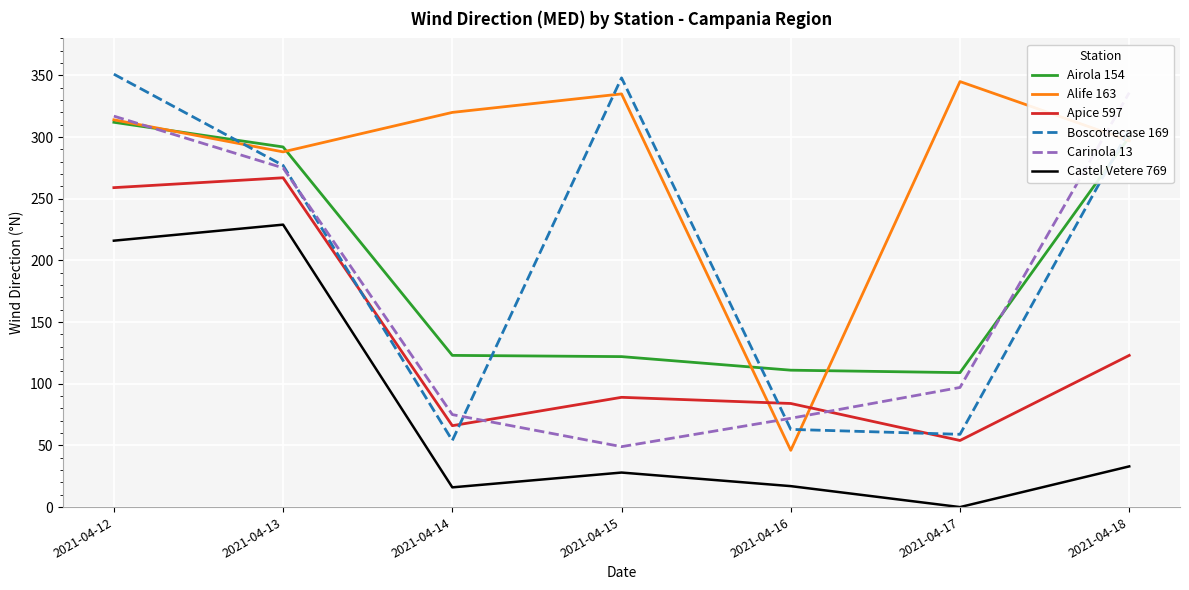

True or false: Castel Vetere 769 has a value of 28 at 2021-04-15.

True